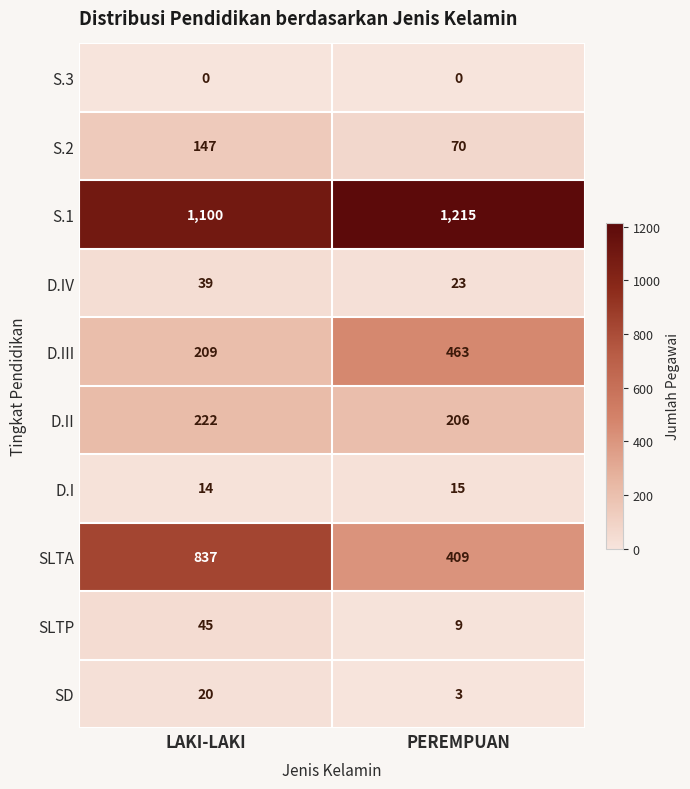

At which category is the sum across all series the highest?

LAKI-LAKI